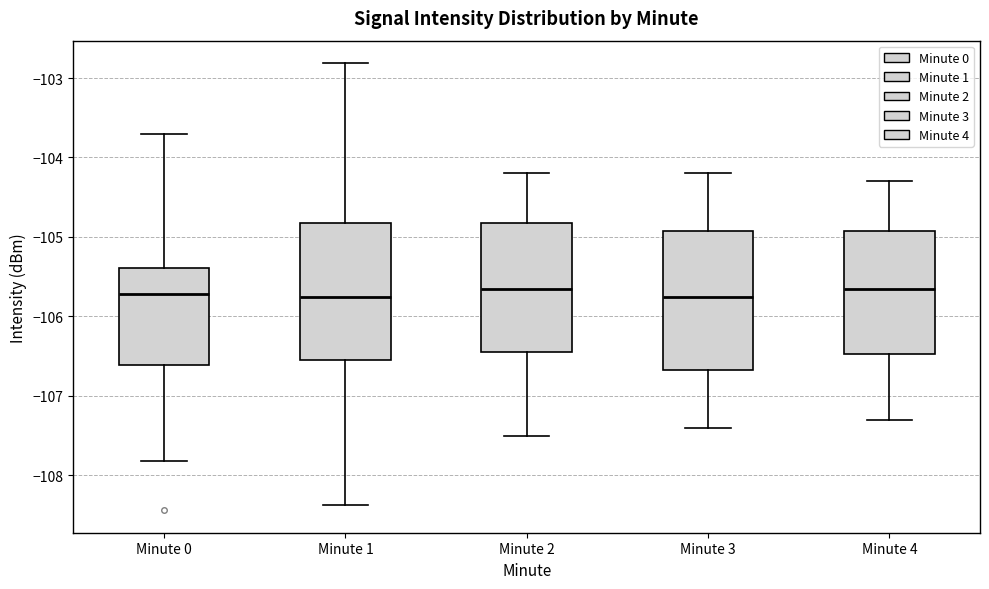

Where is the lower edge of the box for Minute 1 on the y-axis? The values are not printed on the chart, so give them approximately, as read against the axis.

-106.6